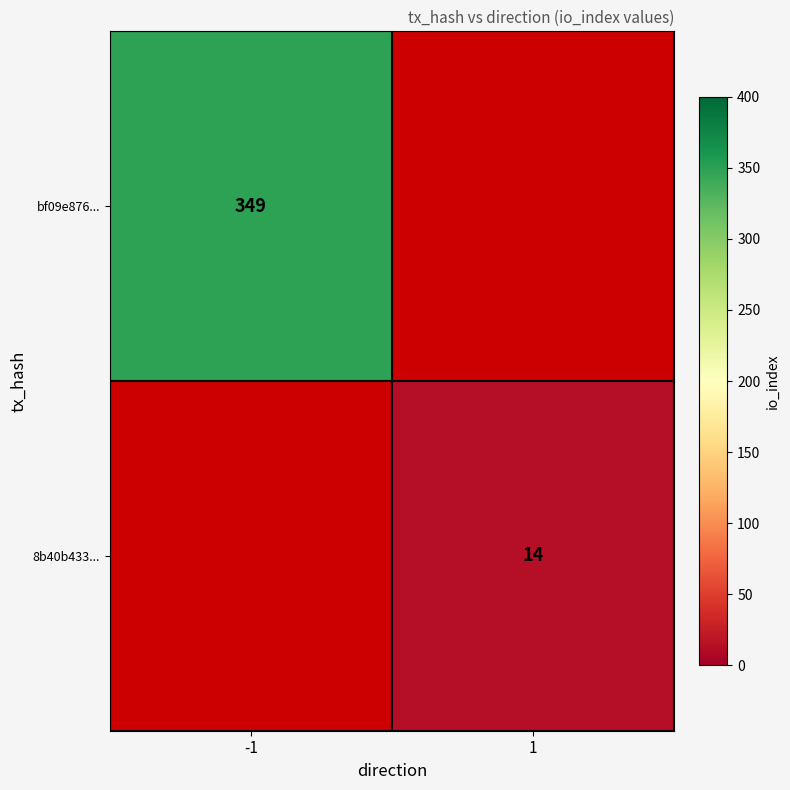

Which series has the widest spread of values?

bf09e876...